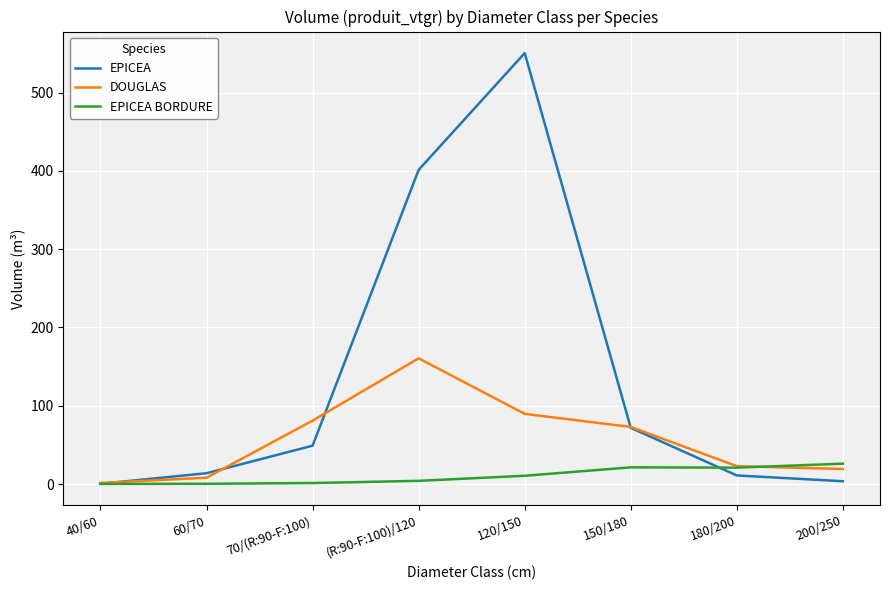

Between 60/70 and 120/150, which series saw the biggest shift?

EPICEA